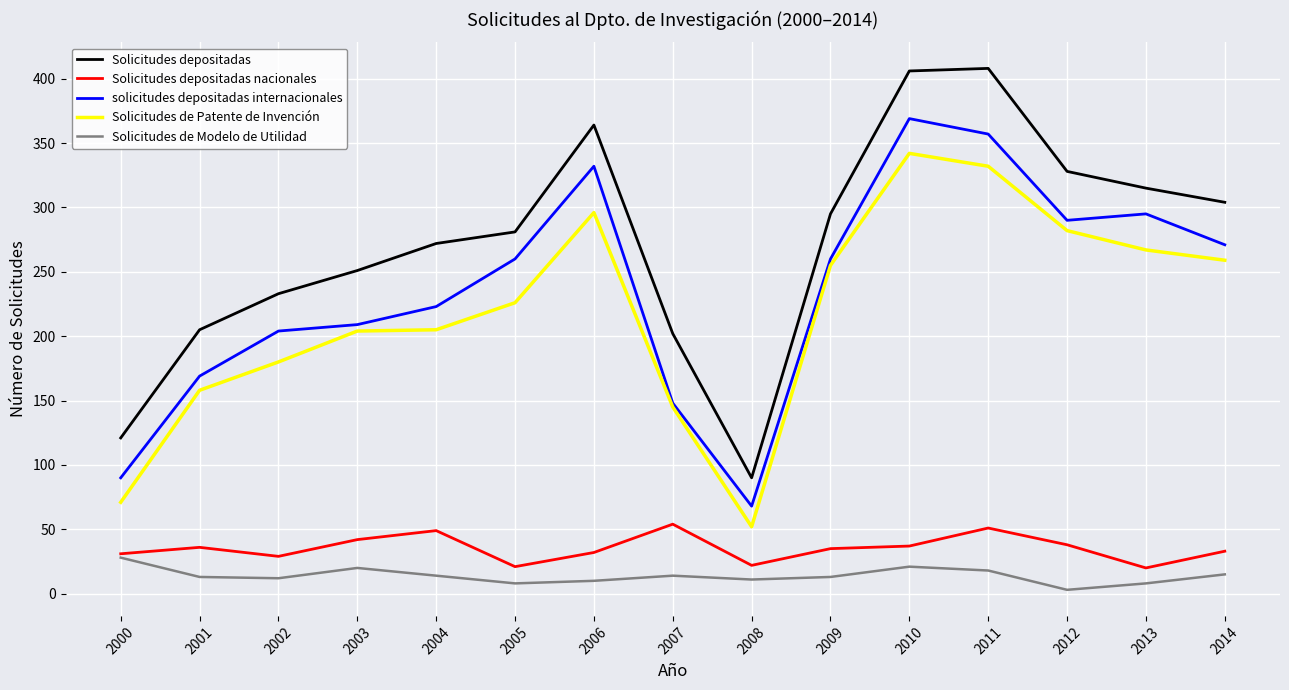

How many values in the Solicitudes de Patente de Invención series are below 226?

7